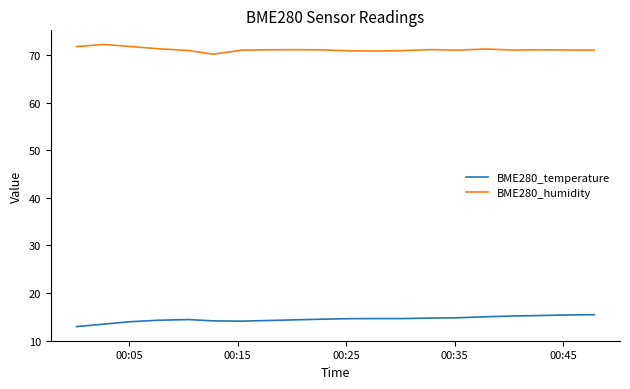

True or false: BME280_humidity and BME280_temperature cross at least once.

False